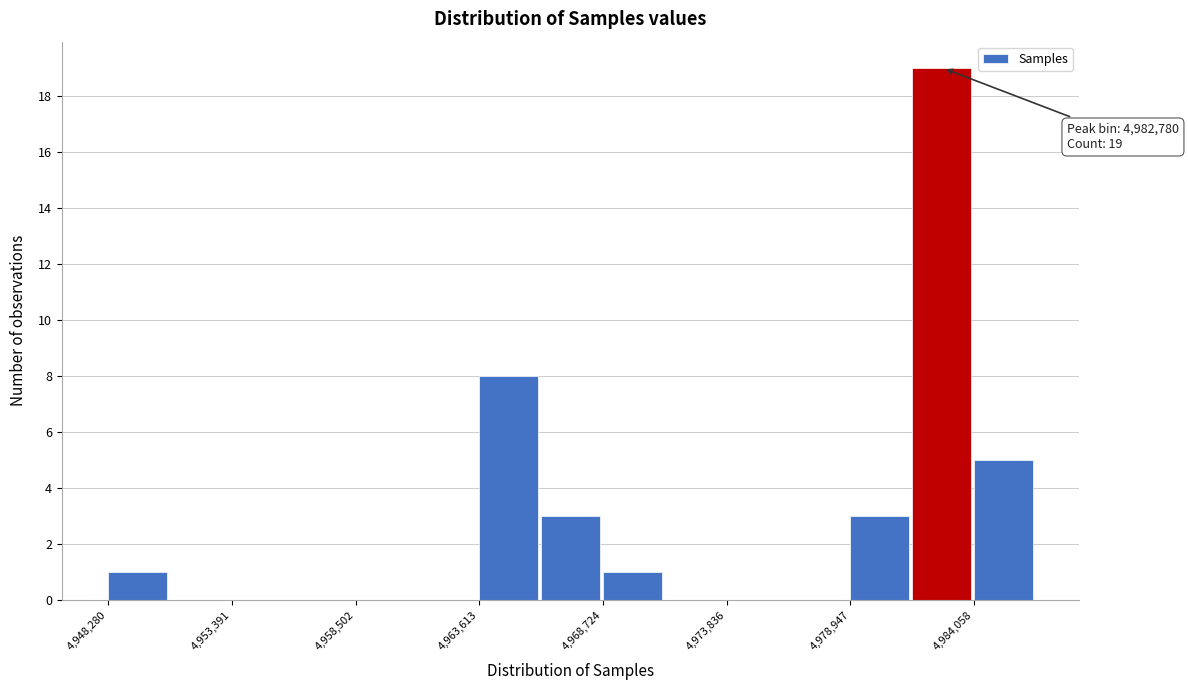

Read against the x-axis, roughly where is the centre of the tallest bar?

4983000